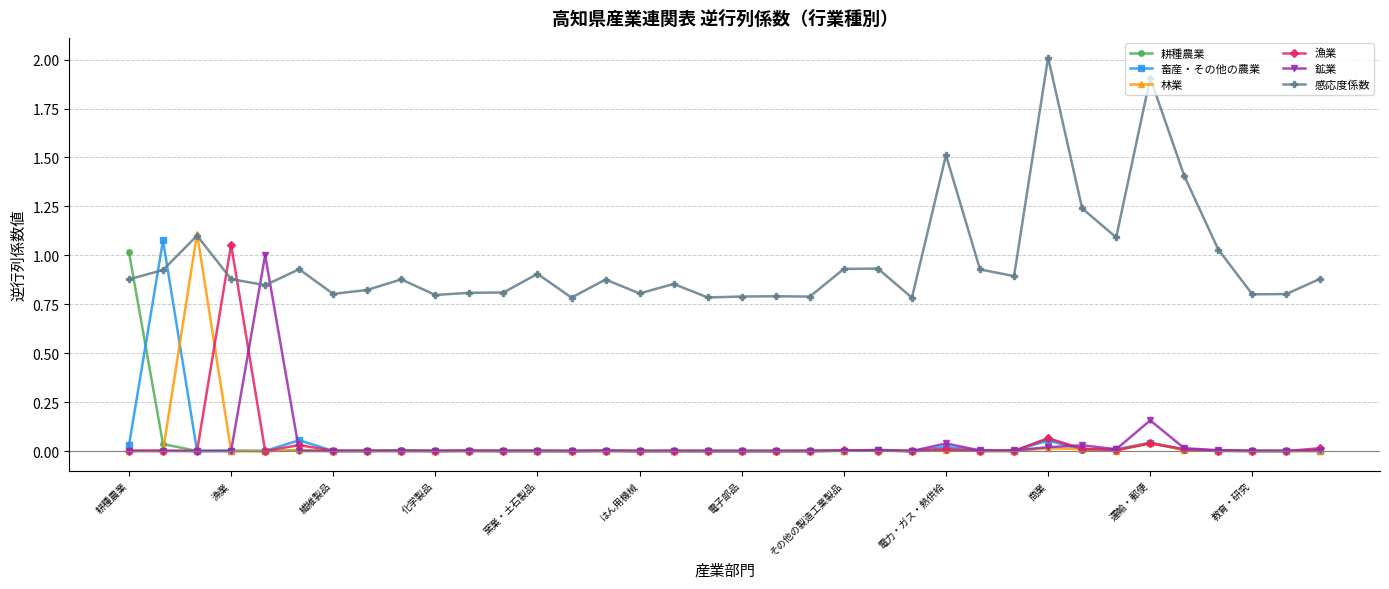

True or false: 耕種農業 has more than 1 interior local peaks.

True